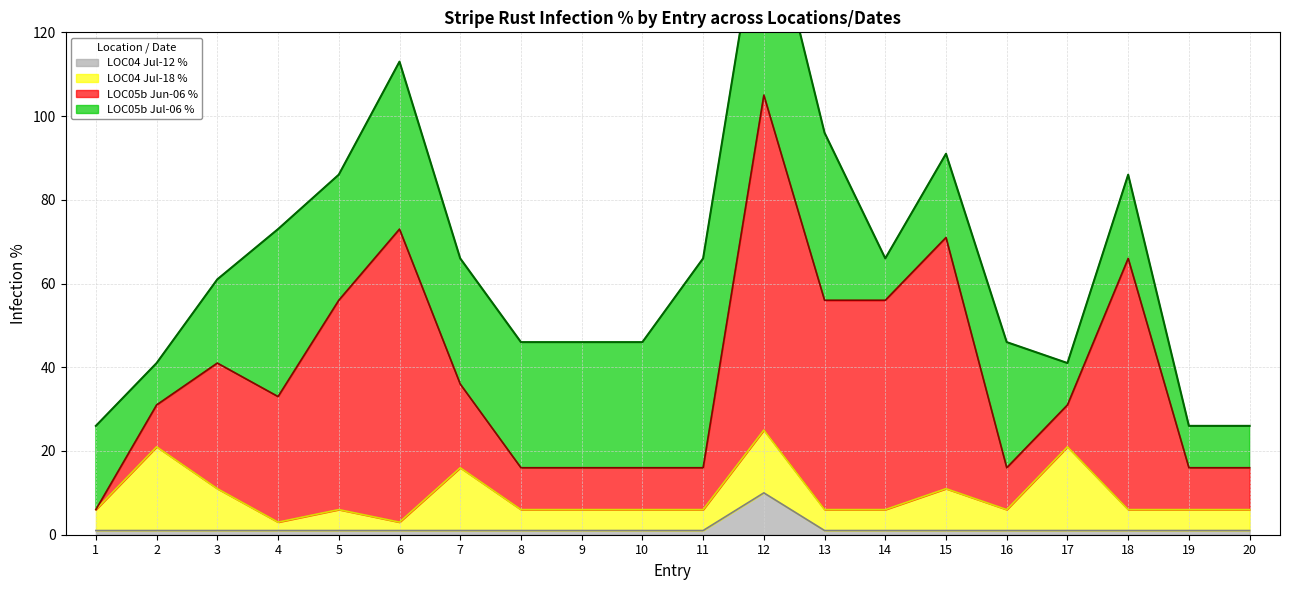

At how many categories does at least one series exceed 6?

20